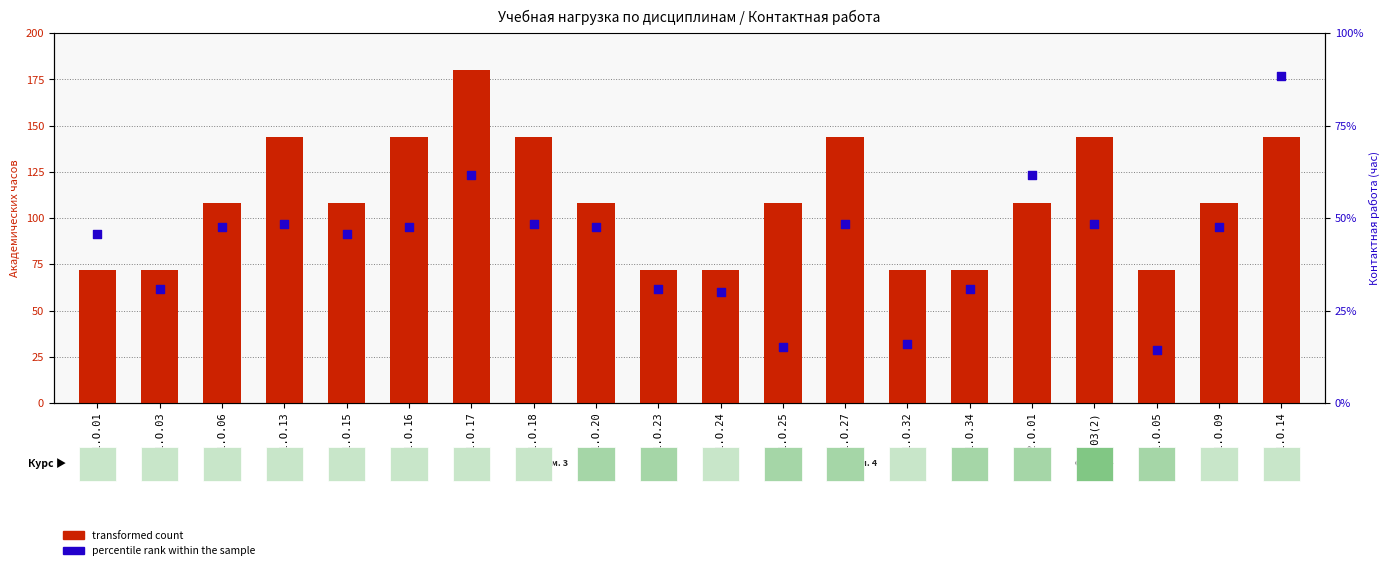

Is the value of transformed count at Б1.О.03(2) greater than the value of percentile rank within the sample at Б1.О.27?

Yes